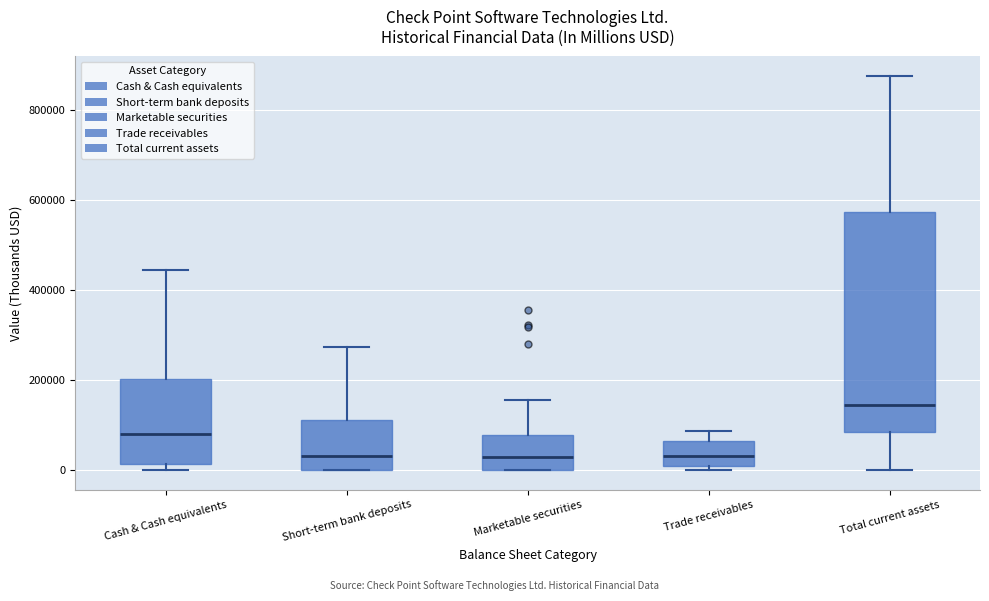

Reading left to right, read every box against the y-axis: the position of its median line, the range the box covers, and the ends of its whiskers. The values are not printed on the chart, so give them approximately, as read against the axis.

Cash & Cash equivalents: median 80000, box 20000 to 200000, whiskers 0 to 440000
Short-term bank deposits: median 40000, box 0 to 120000, whiskers 0 to 280000
Marketable securities: median 20000, box 0 to 80000, whiskers 0 to 160000
Trade receivables: median 40000, box 0 to 60000, whiskers 0 (just below the box's lower edge) to 80000
Total current assets: median 140000, box 80000 to 580000, whiskers 0 to 880000